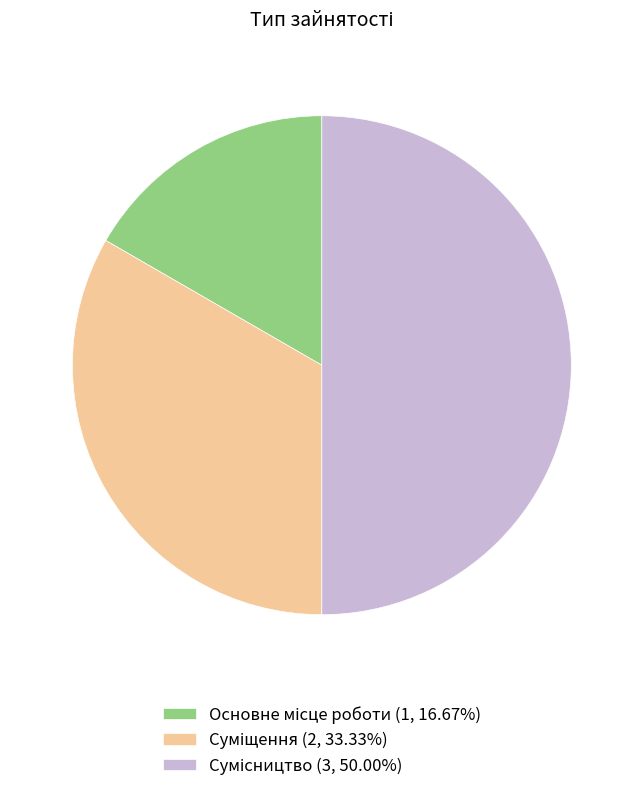

How many slices are in this pie chart?

3